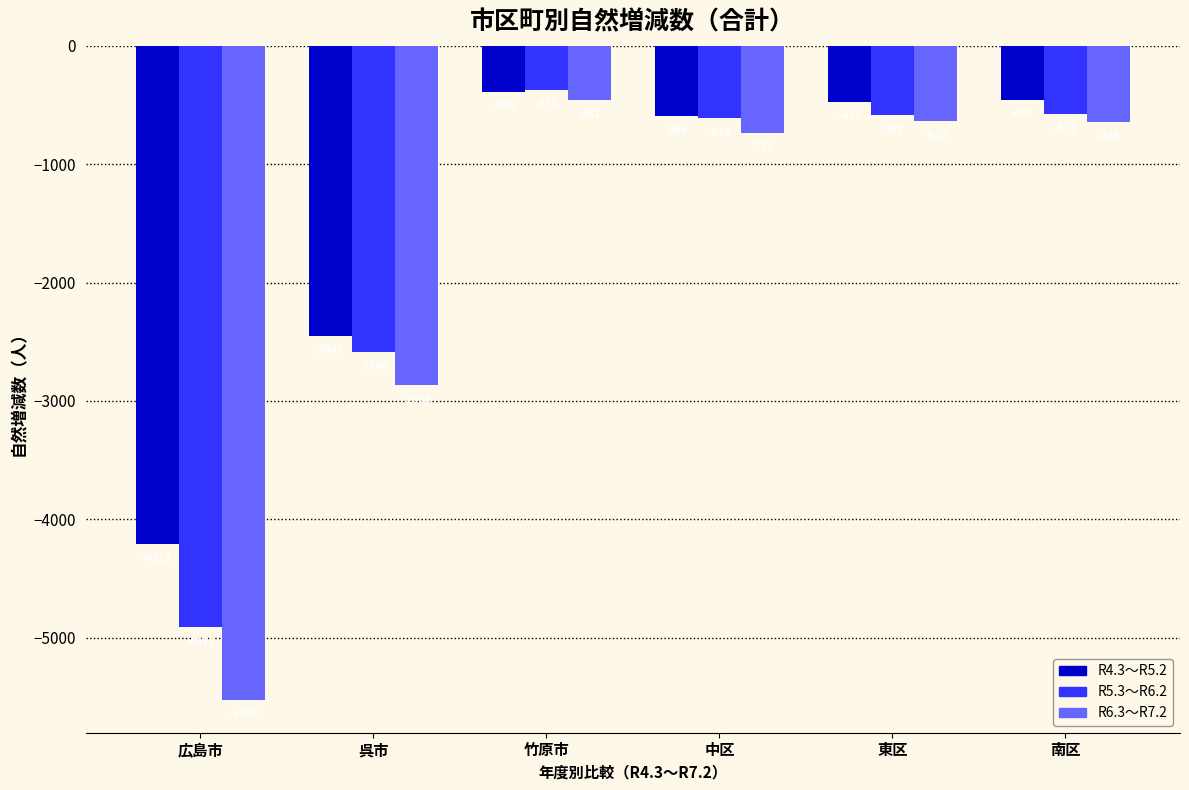

How many groups of bars are there?

6